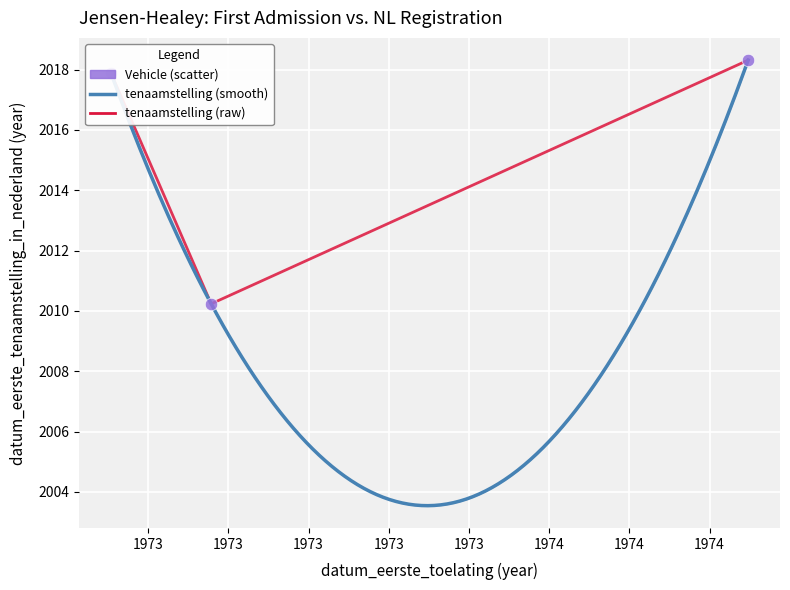

Approximately how many times larger is the value at 46YD11 (WIT) compared to 67YB64 (BLAUW)?

1.0